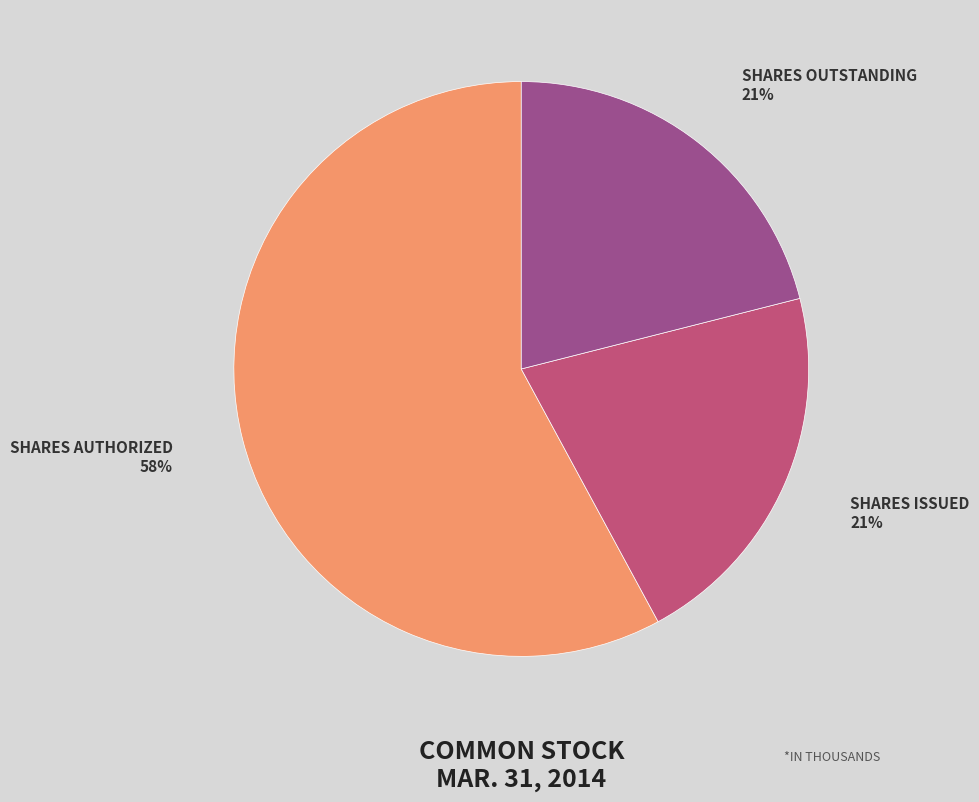

Is SHARES AUTHORIZED the majority of the pie?

Yes